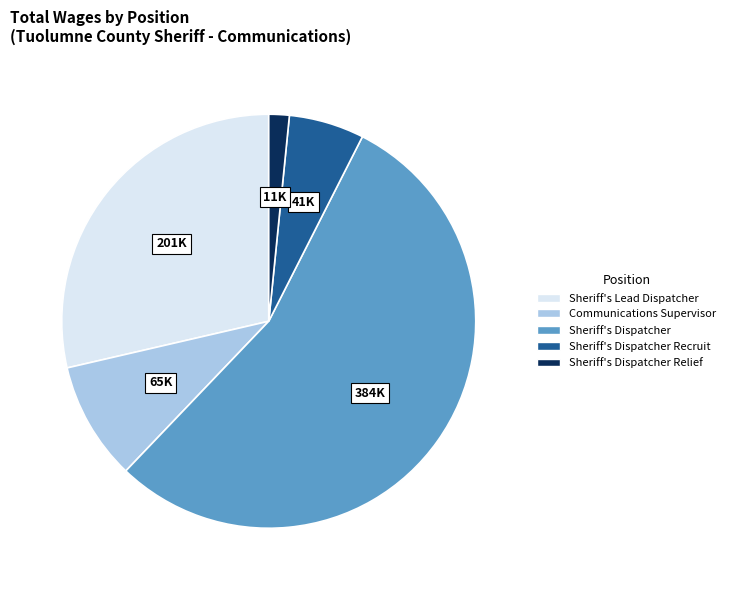

Does any single category account for the majority?

Yes